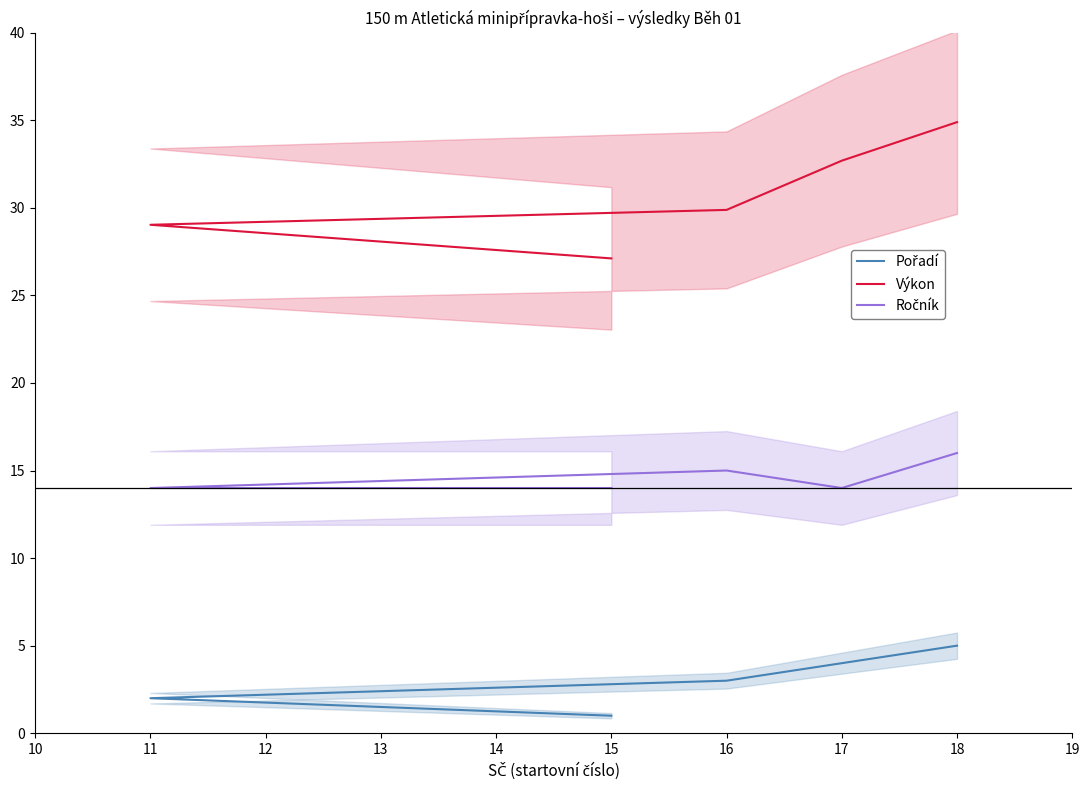

True or false: Výkon and Pořadí cross at least once.

False